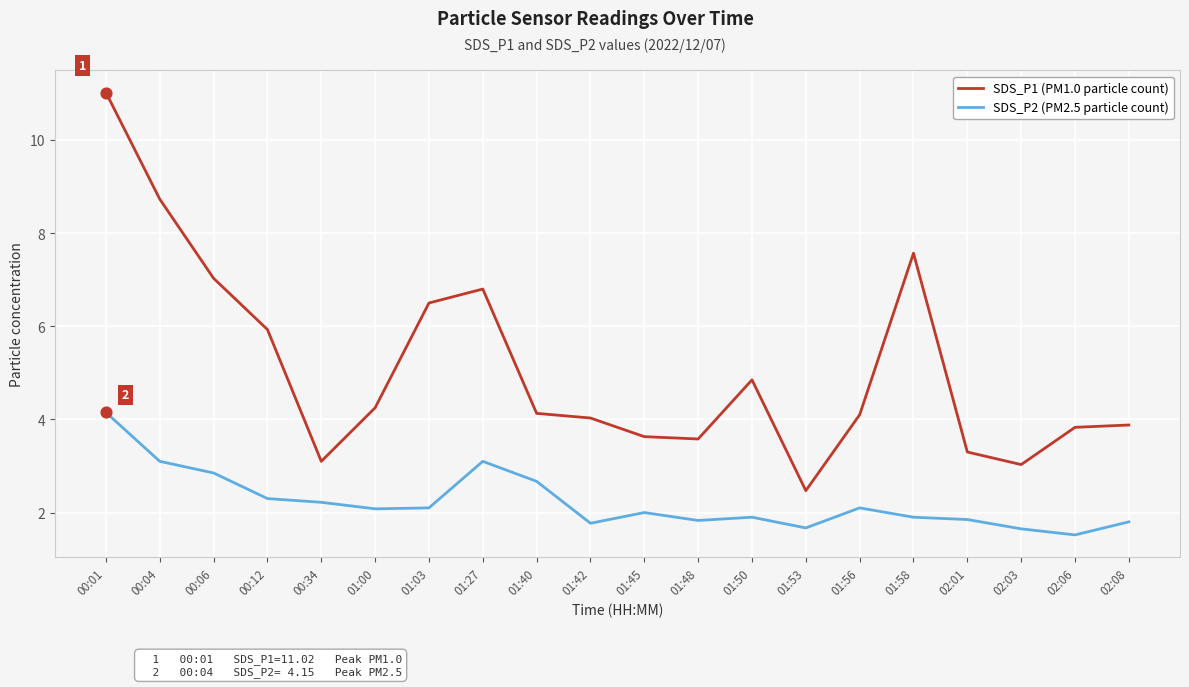

Which series has the widest spread of values?

SDS_P1 (PM1.0 particle count)